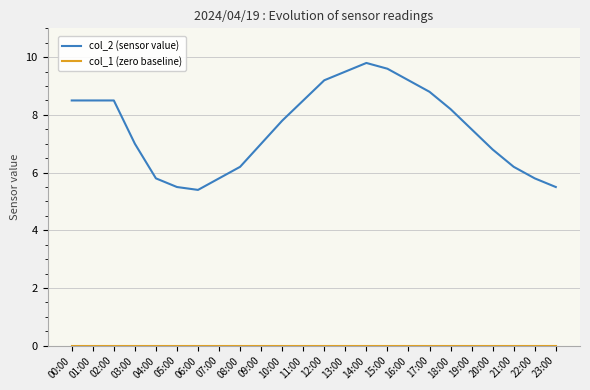

Is this an area chart (filled region under the line)?

No